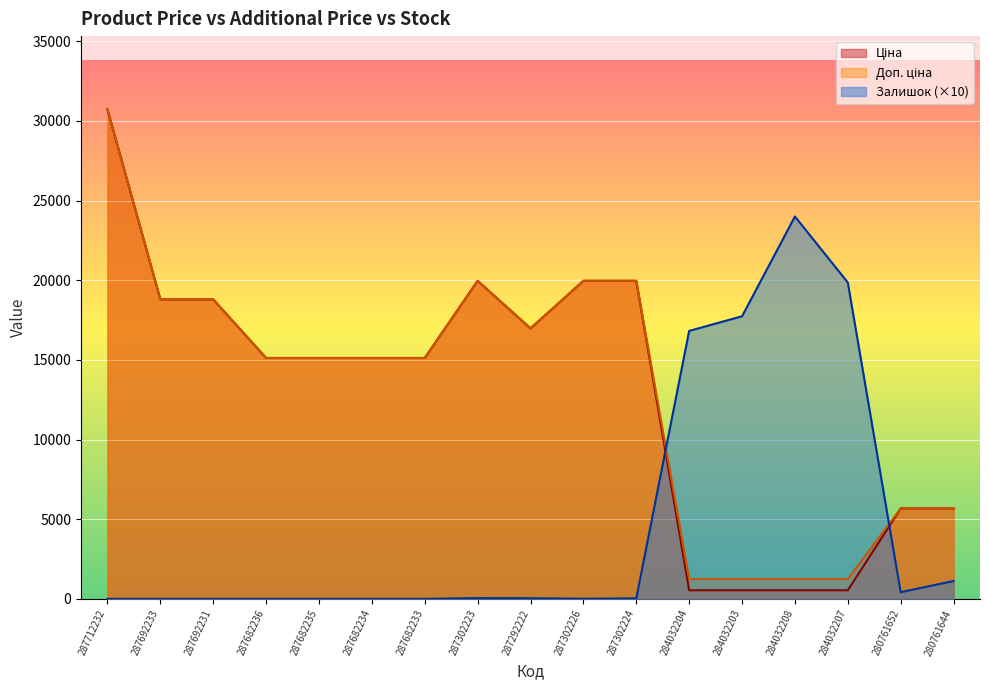

True or false: Доп. ціна has a value of 23849.0 at 287682236.

False